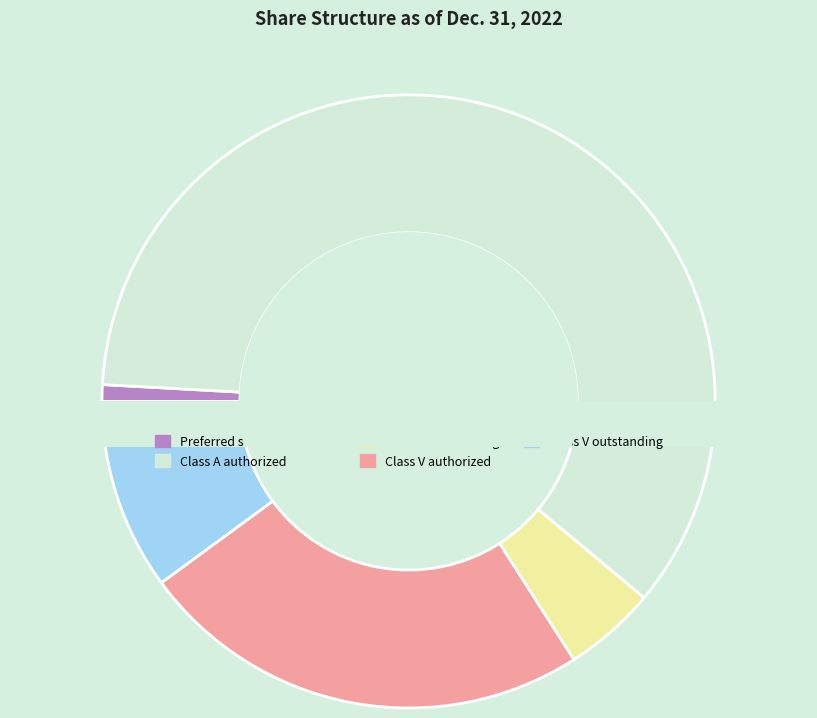

To the nearest percent, what is the difference between the largest and smallest slice percentages?

59%